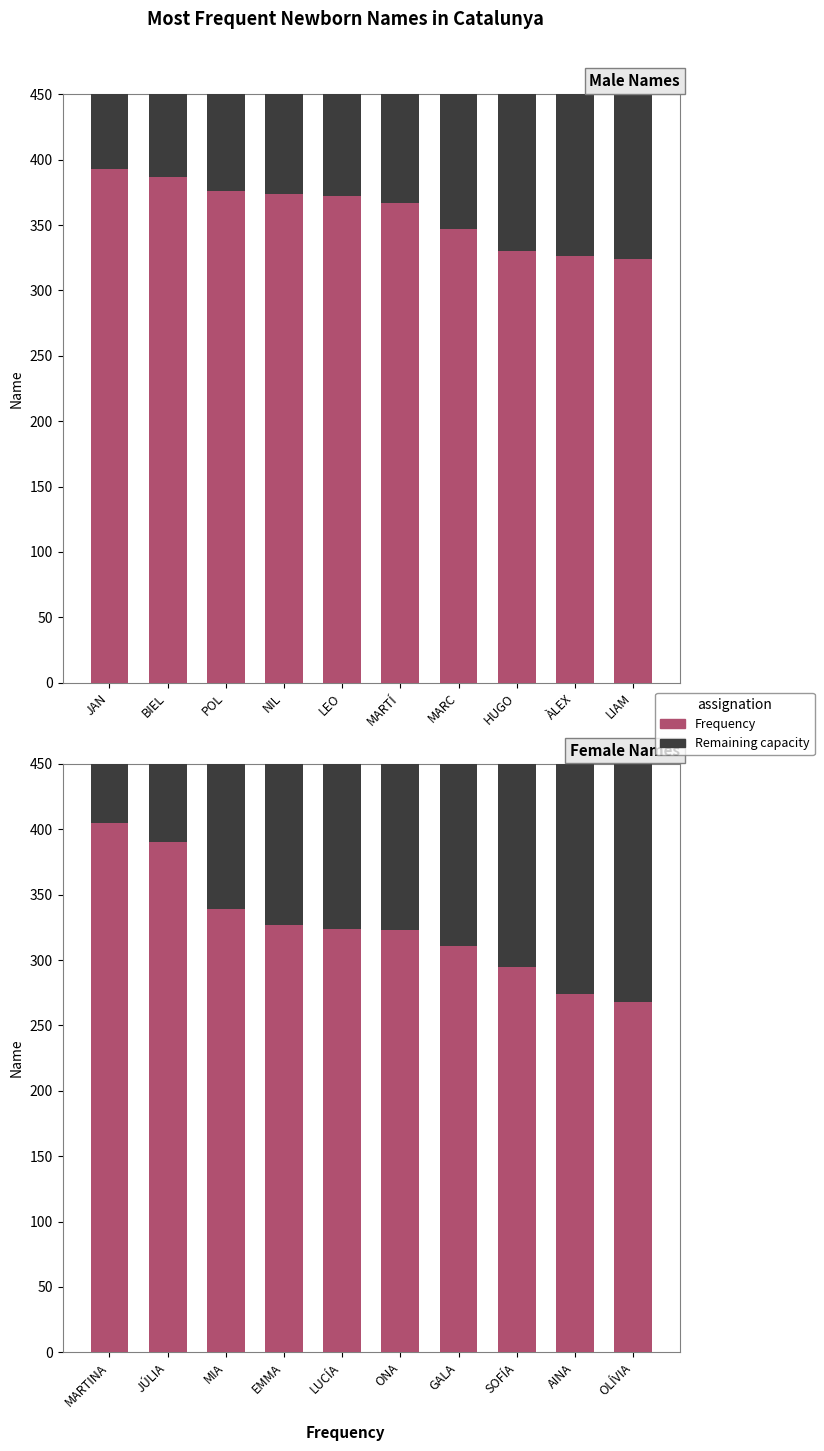

List the series in order of their peak value, lowest first.

Remaining, Frequency